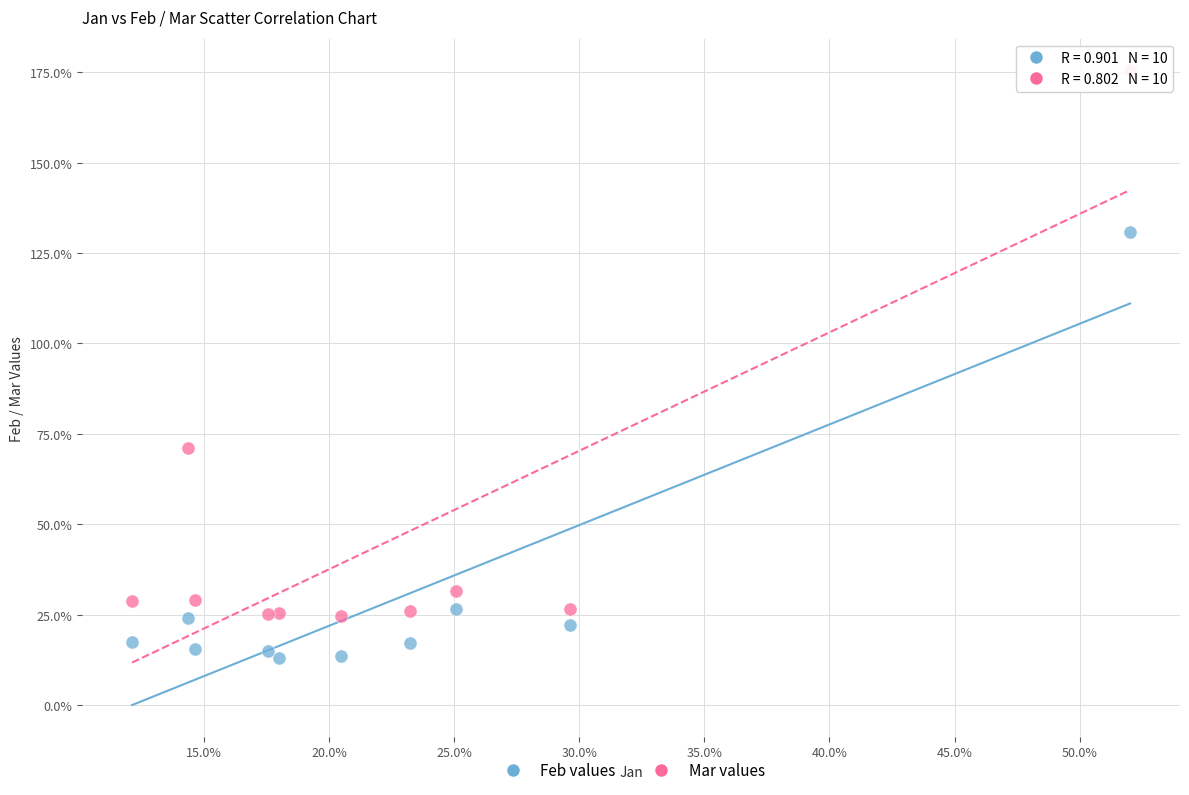

Which series contains the highest Y value?

Mar values